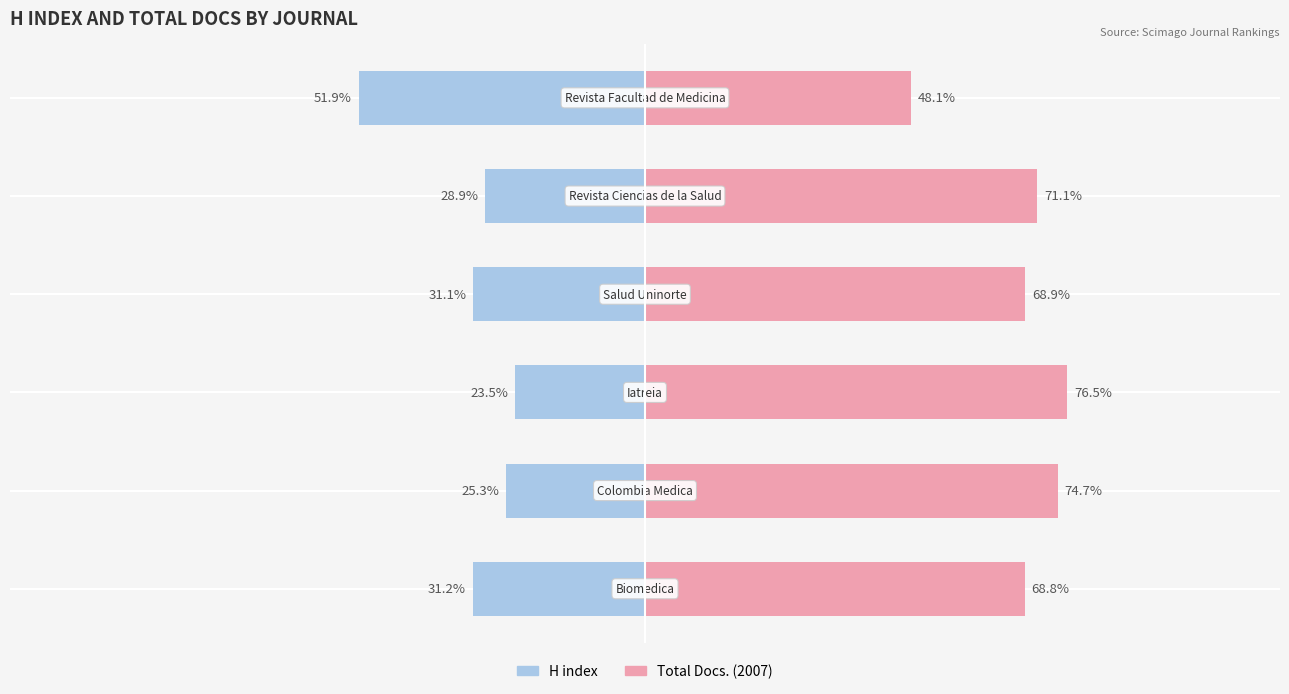

How many bars are there in total?

12